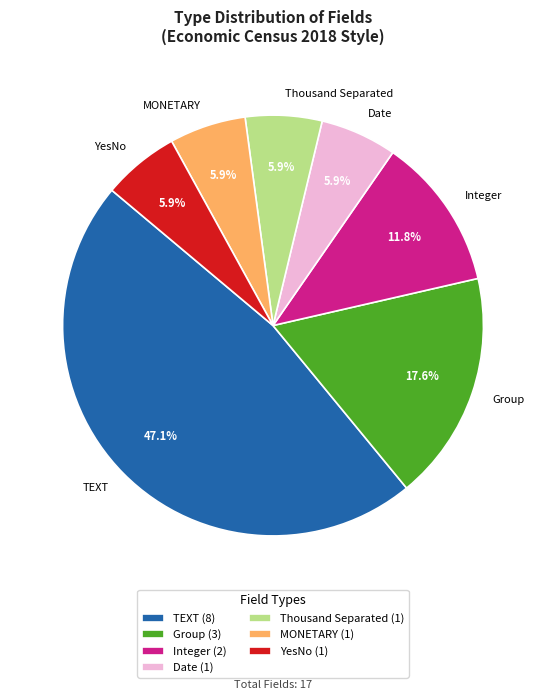

Does TEXT represent more than half of the total?

No